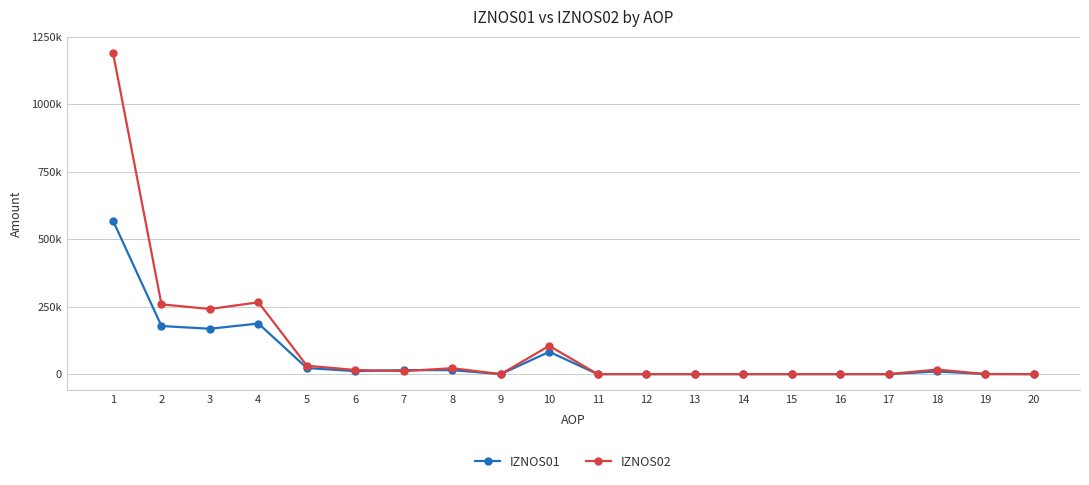

Does the chart have visible grid lines?

Yes